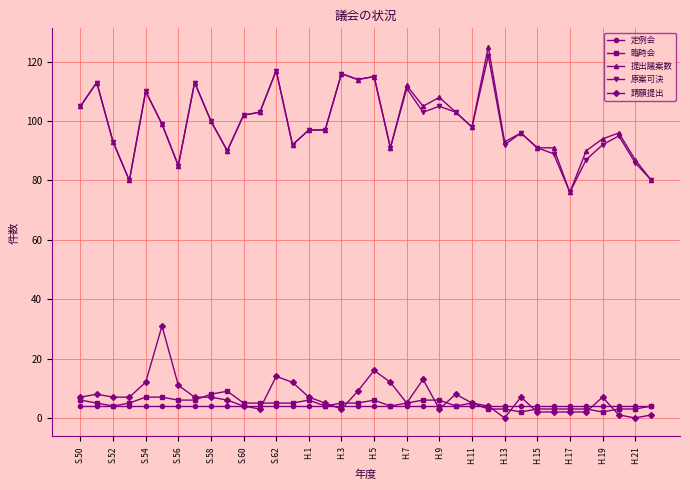

What is the lowest value of the 提出議案数 series?

76